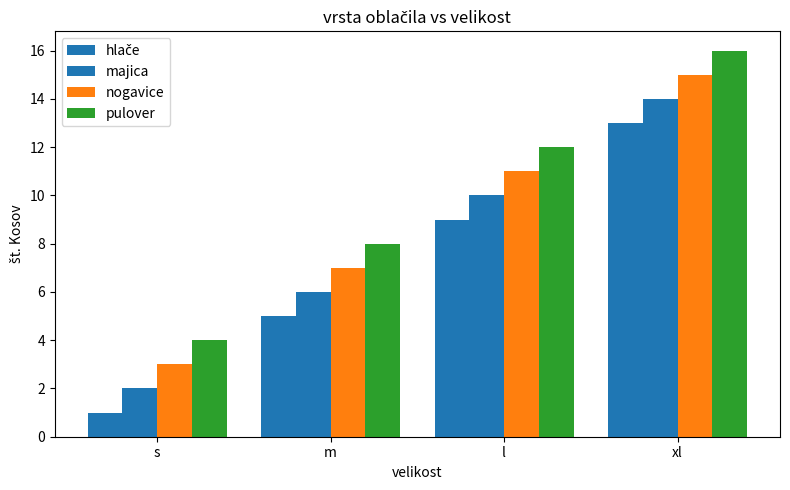

Which category has the highest value in the majica series?

xl